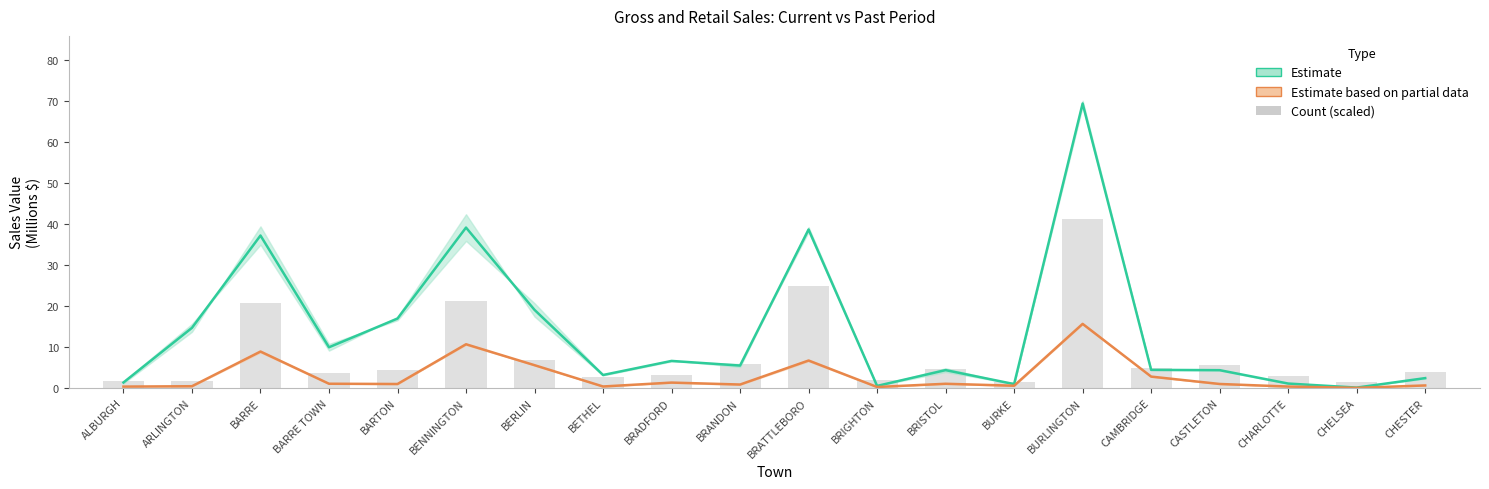

How many values in the Count (scaled) series exceed 4?

10